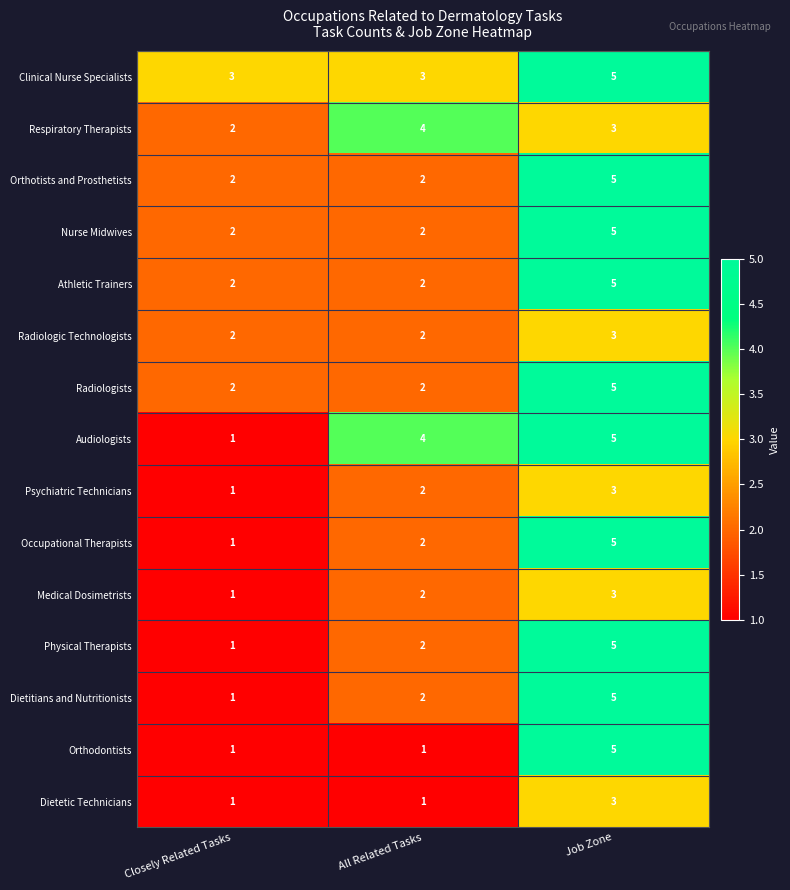

What is the difference between the highest and lowest values at All Related Tasks?

3